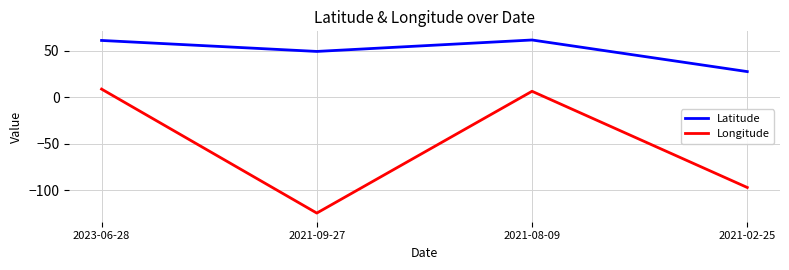

What are all the series names shown in the legend?

Latitude, Longitude